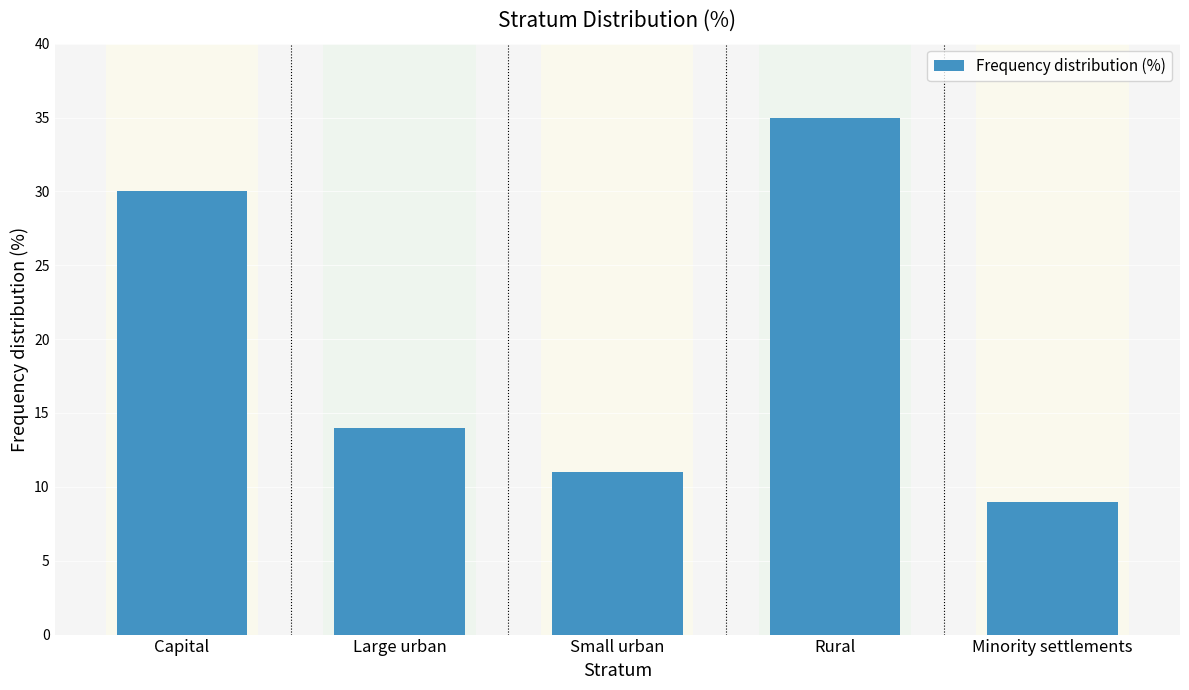

Read the value at Minority settlements, to the nearest 10.

10